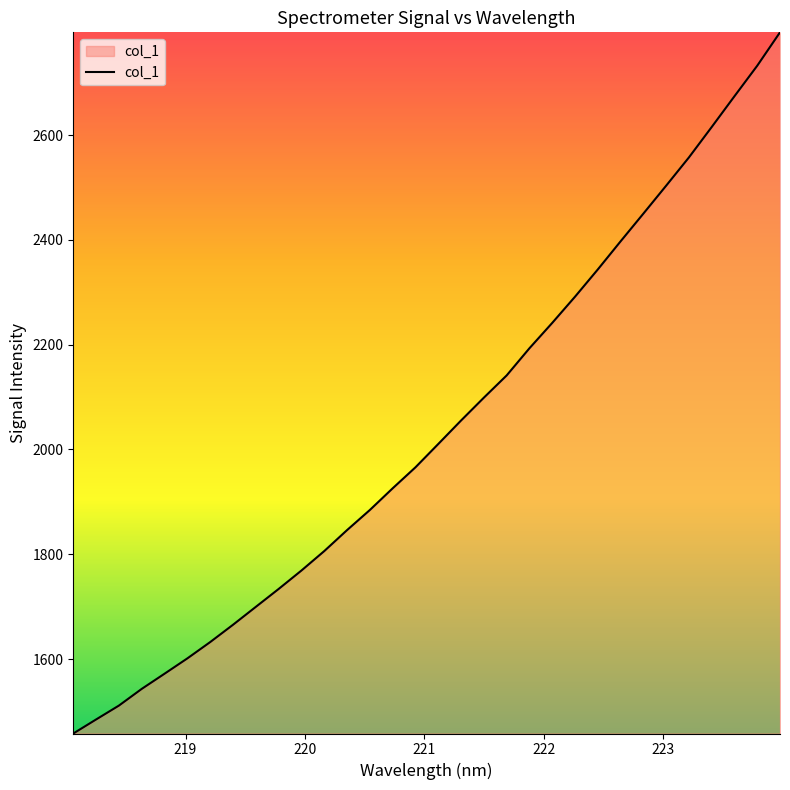

How many lines are shown in the chart?

1